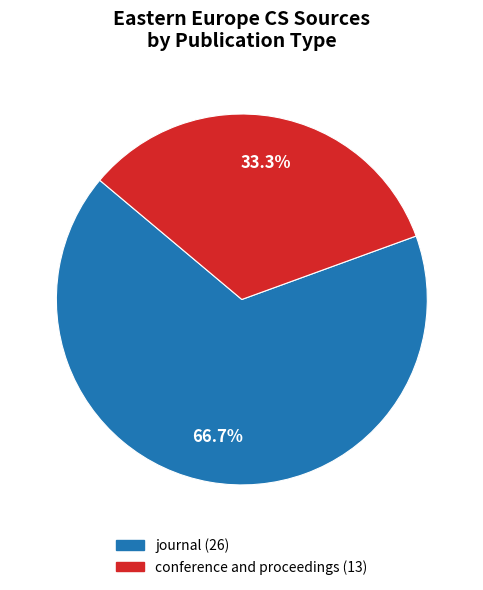

Rank the categories by value from lowest to highest.

conference and proceedings, journal